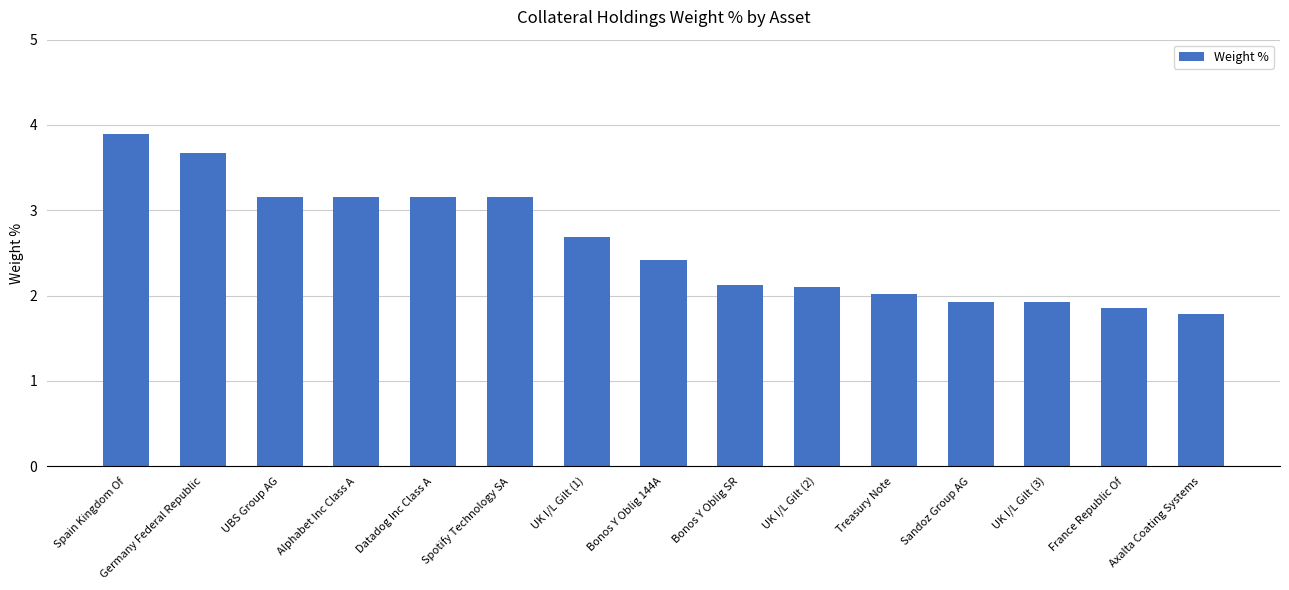

Is it true that the value at Spotify Technology SA is 3.2?

True